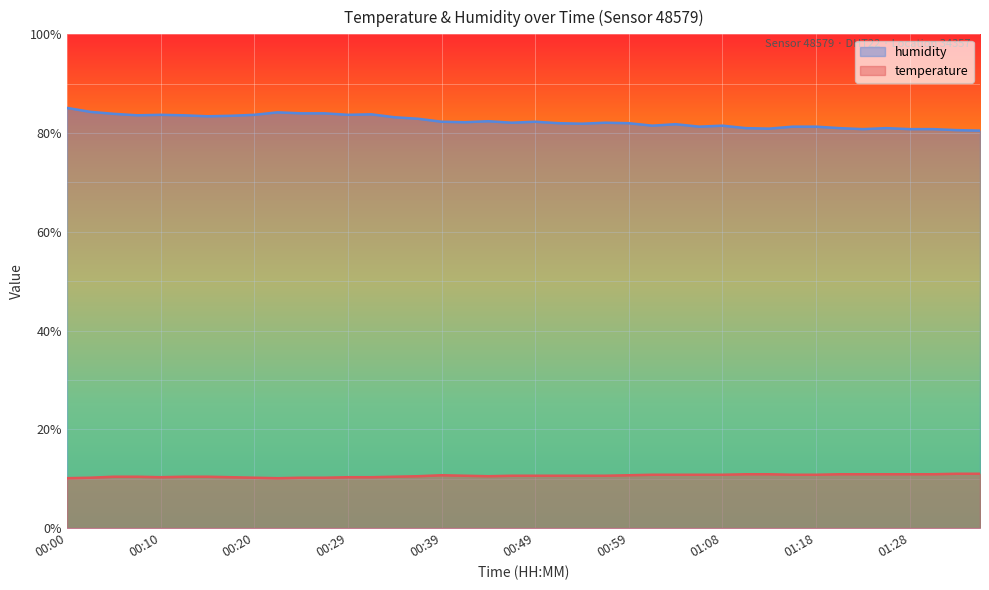

Read the humidity value at 01:36.

80.5